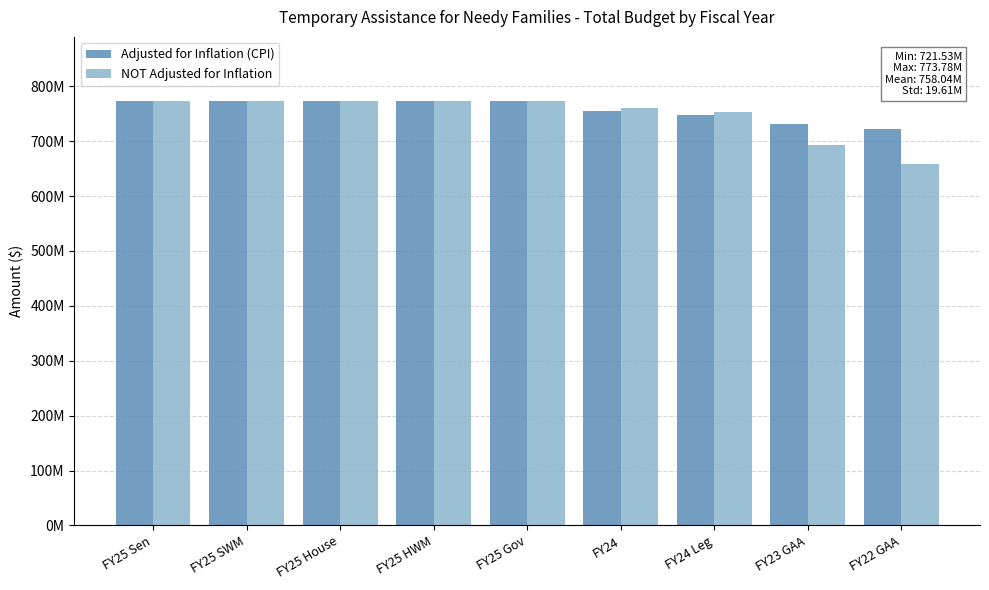

Are the bars grouped side by side (vs. stacked)?

Yes